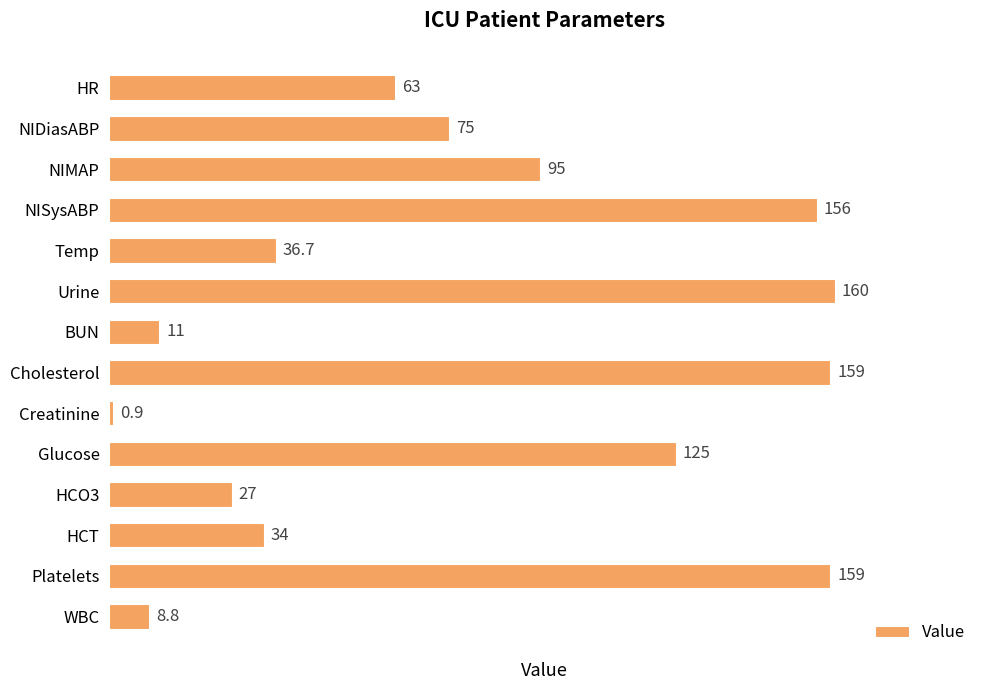

Reading top to bottom, transcribe all the data shown in this chart.

63.0	75.0	95.0	156.0	36.7	160.0	11.0	159.0	0.9	125.0	27.0	34.0	159.0	8.8